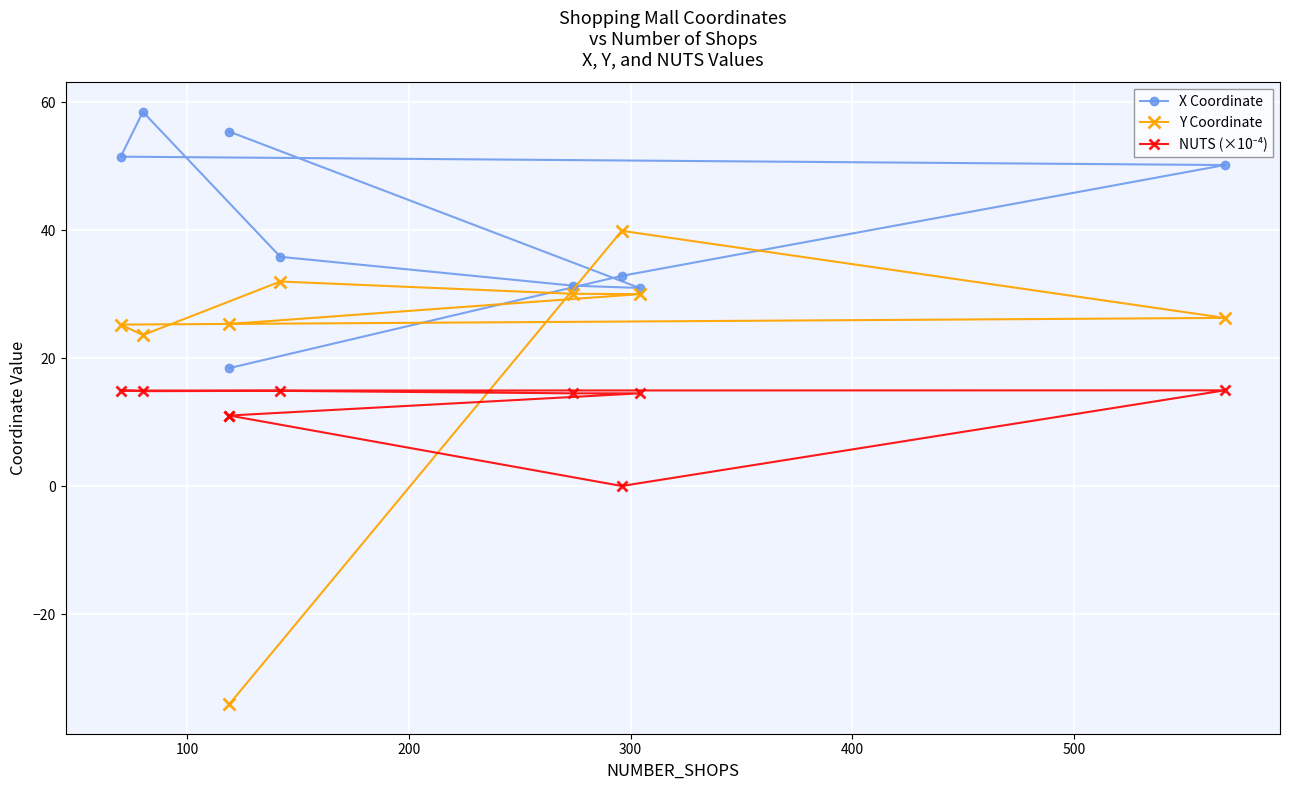

How many lines are shown in the chart?

3